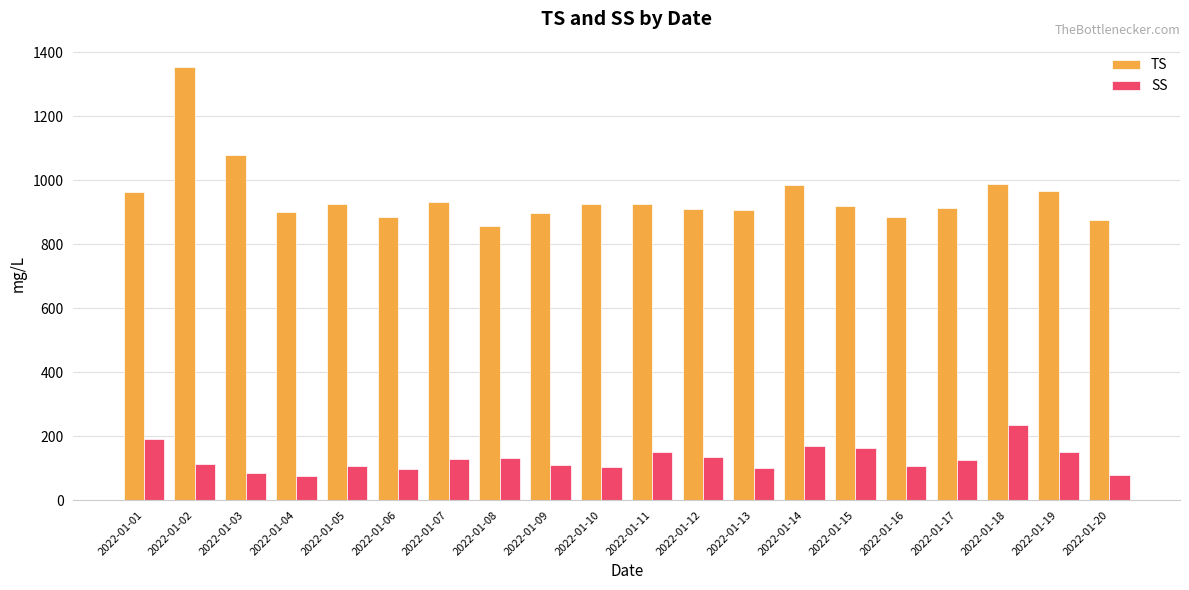

Is it true that TS equals 926 at 2022-01-05?

True